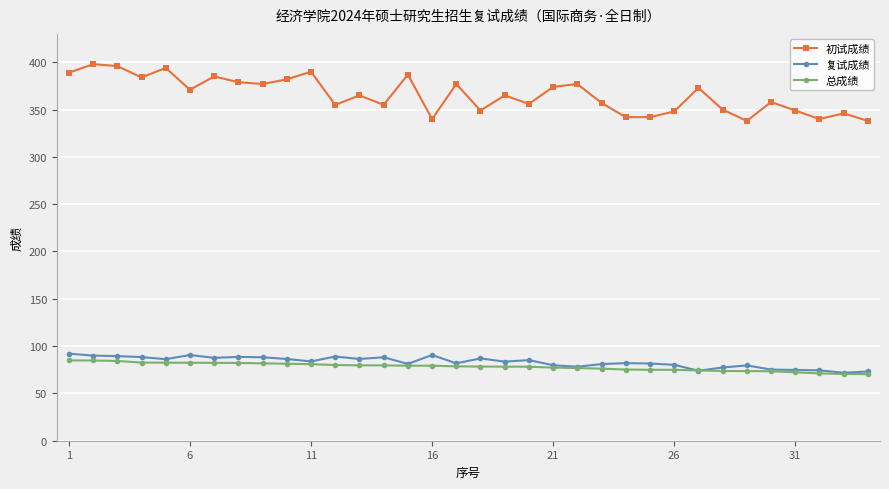

Which series has the largest range (max minus min)?

初试成绩